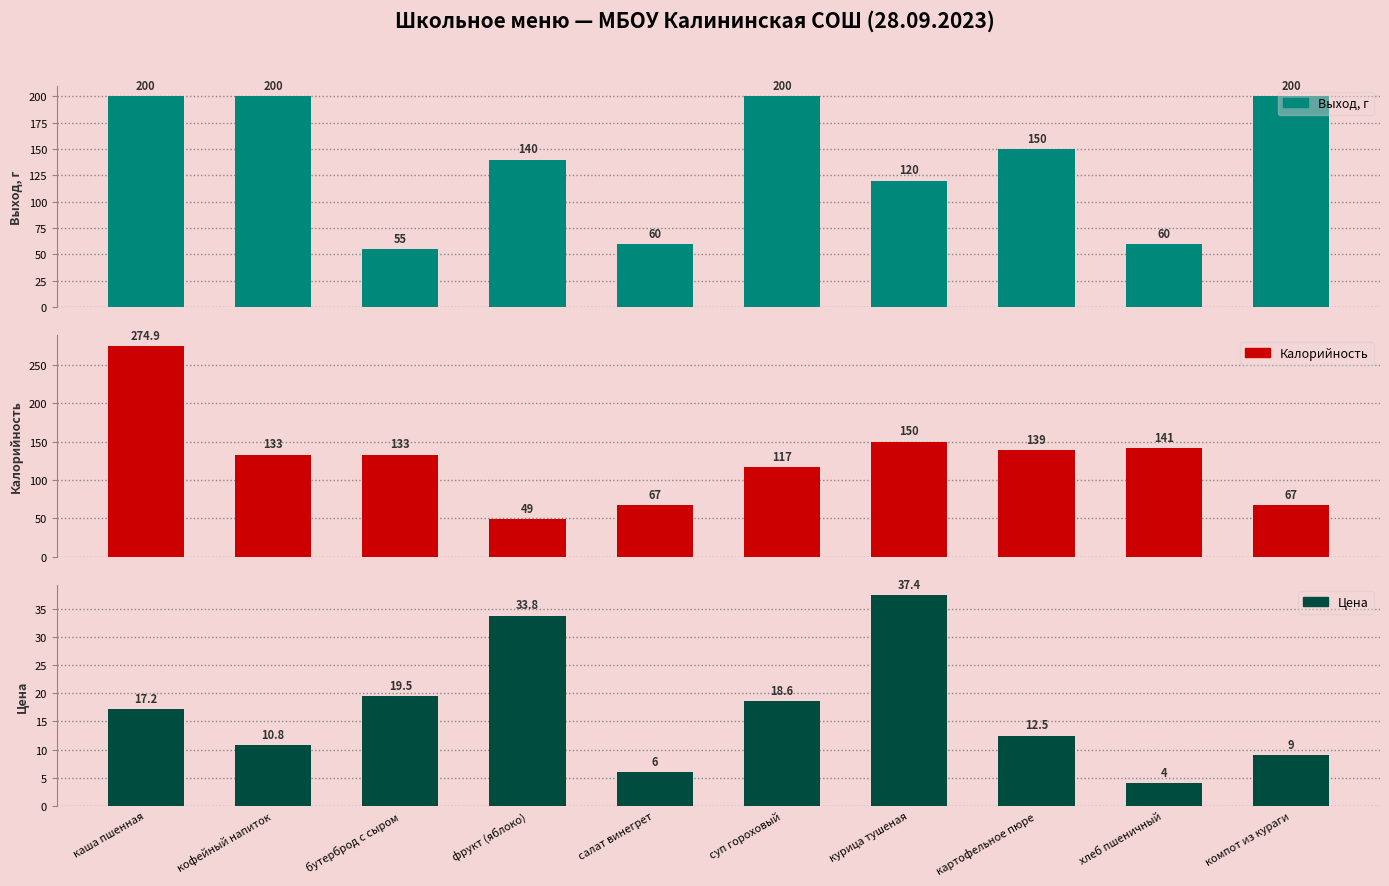

The value of Выход, г at бутерброд с сыром is 16.9. True or false?

False